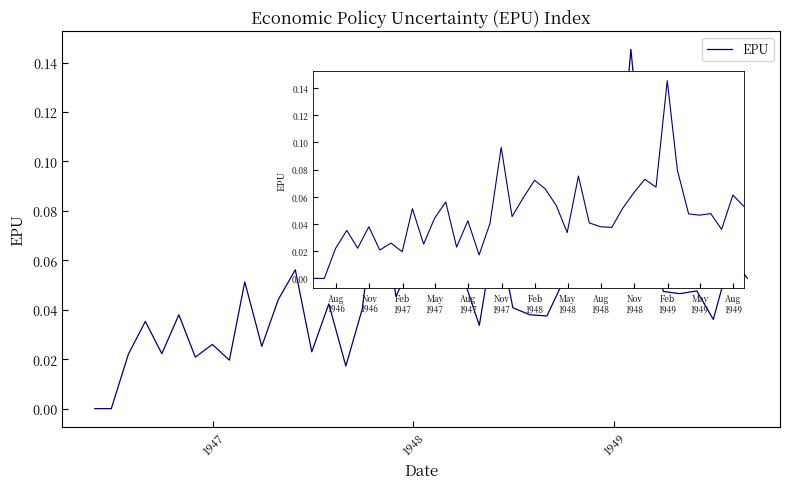

Which label corresponds to the smallest value in the chart?

1946